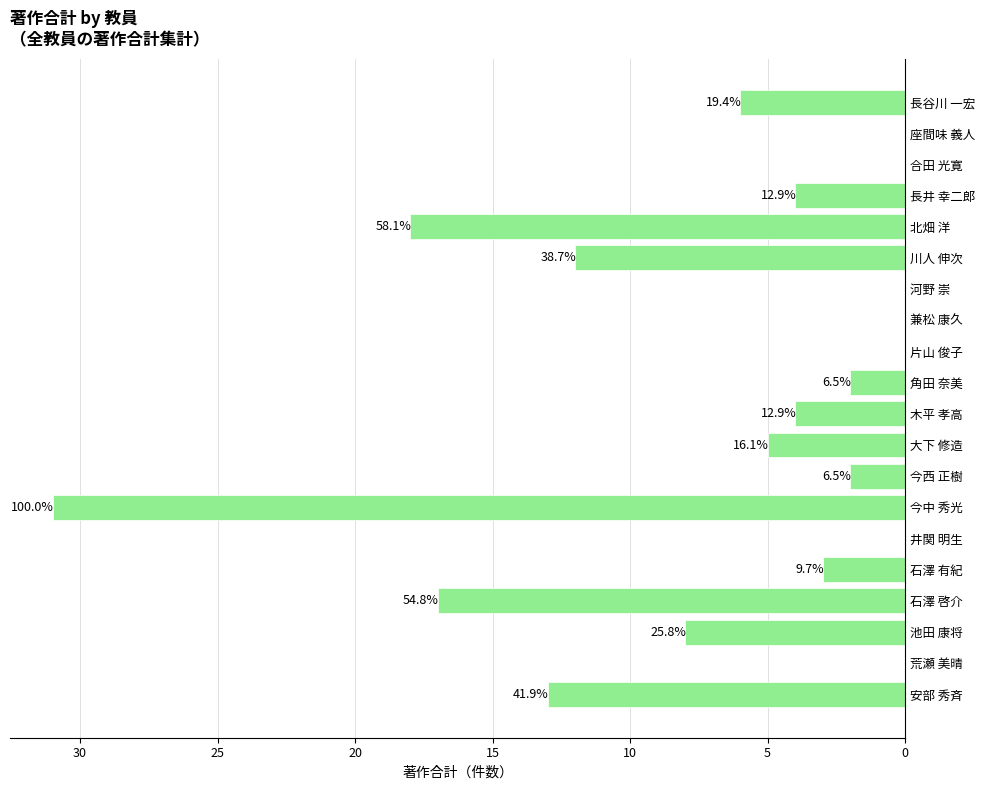

Are the bars horizontal?

Yes